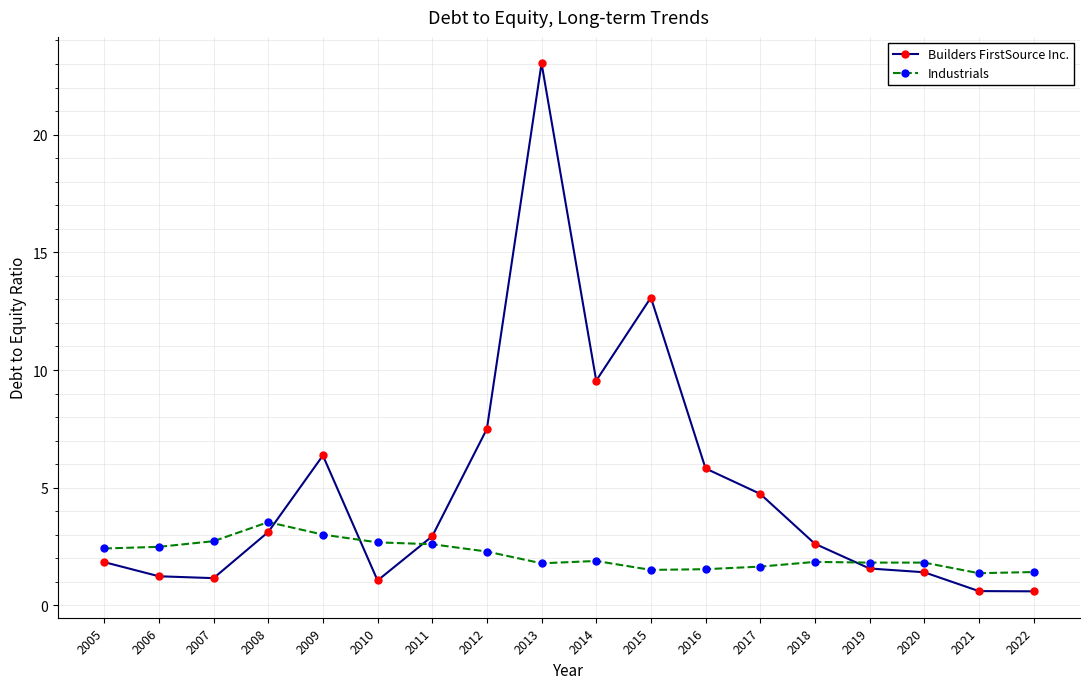

What is the lowest value of the Industrials series?

1.4